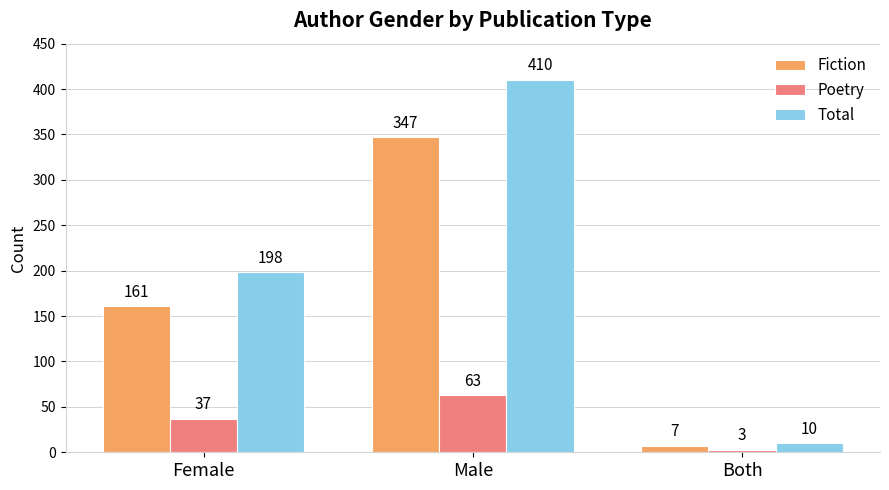

What is the sum of all Poetry values?

103